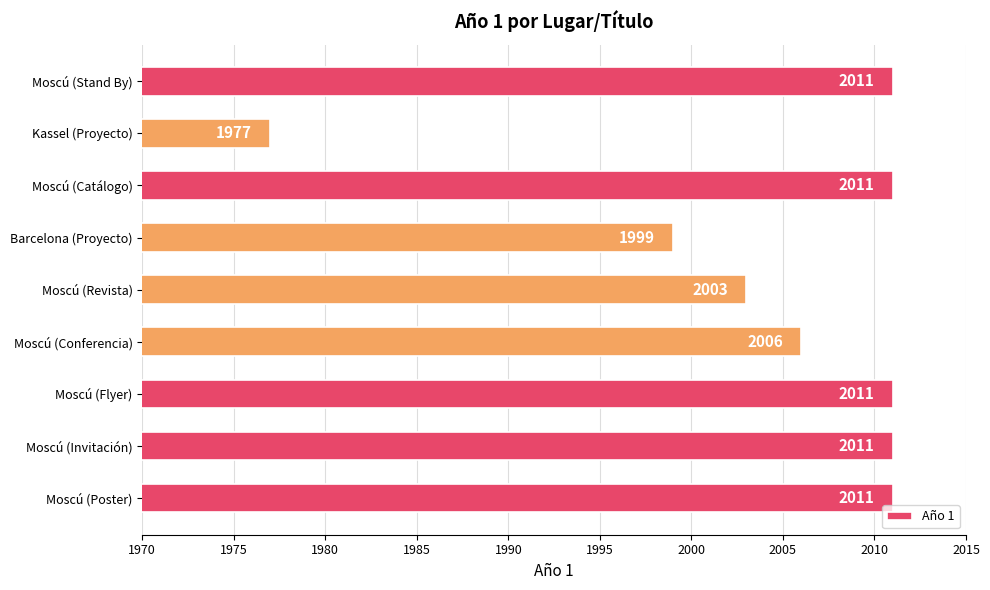

Reading top to bottom, what are all the values shown in this chart?

2011	1977	2011	1999	2003	2006	2011	2011	2011